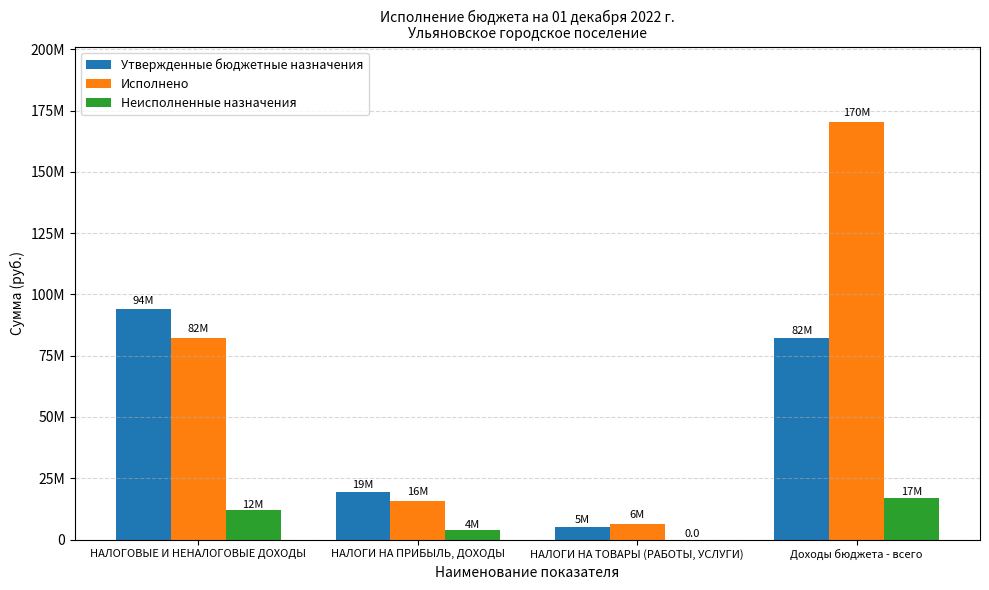

The Исполнено series shows 170370226.3 at Доходы бюджета - всего. True or false?

True